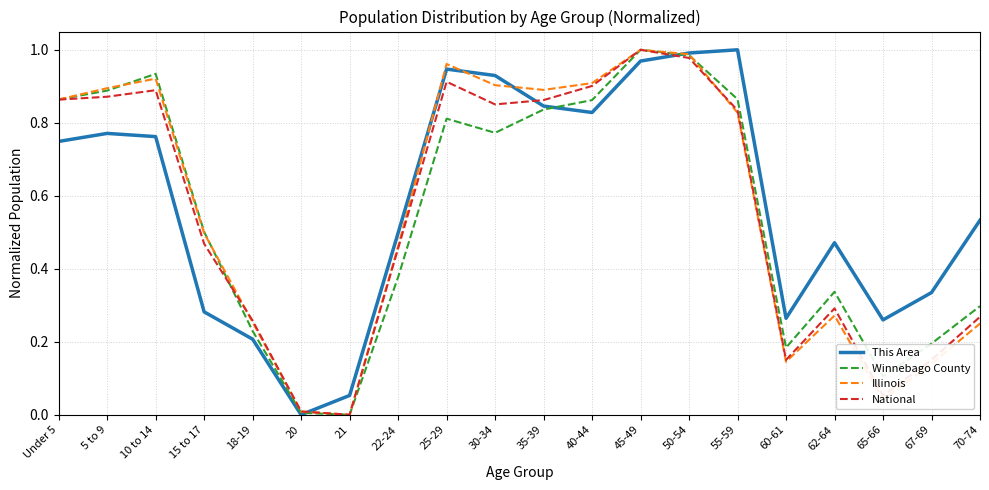

What are all the series names shown in the legend?

This Area, Winnebago County, Illinois, National